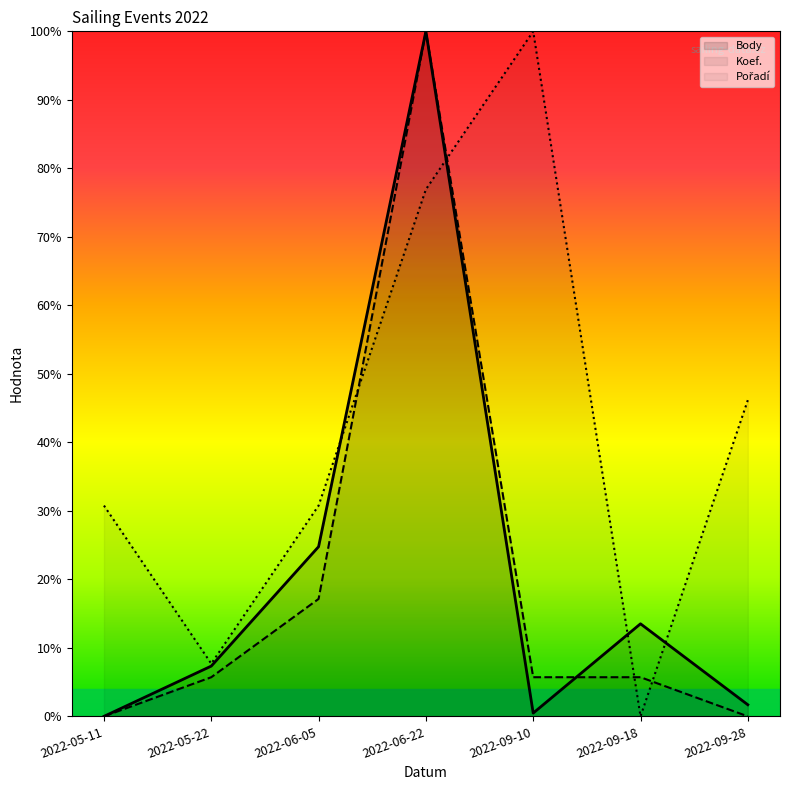

Rank the series by their maximum value, from highest to lowest.

Body, Koef., Pořadí